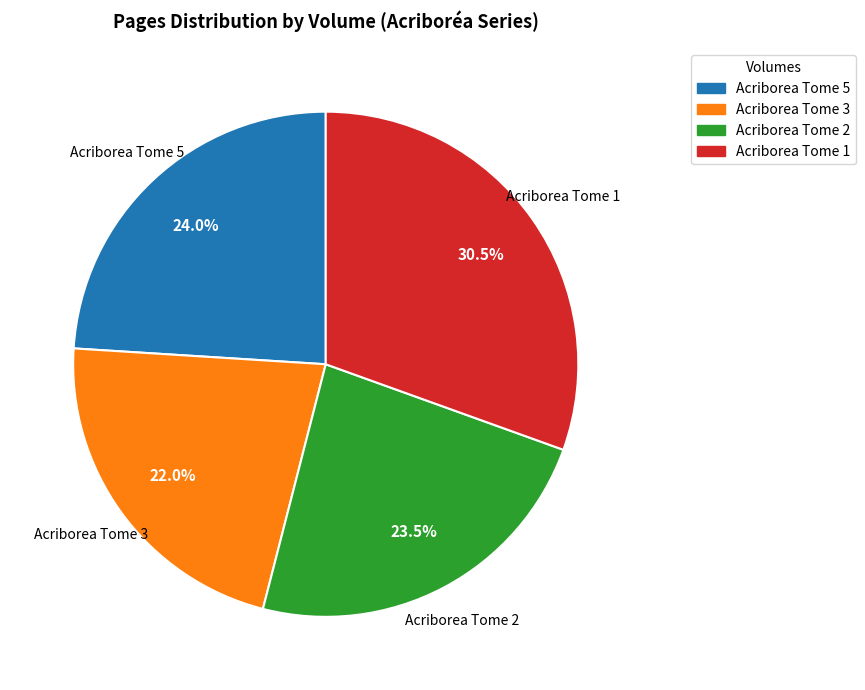

Count the number of slices in the pie.

4